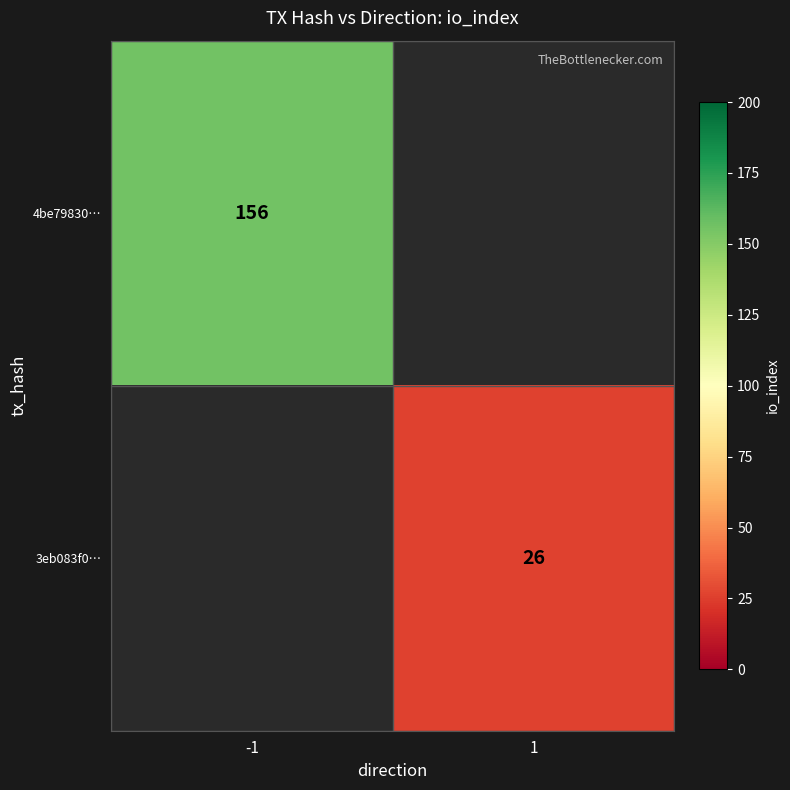

The value of 4be79830… at -1 is 213. True or false?

False